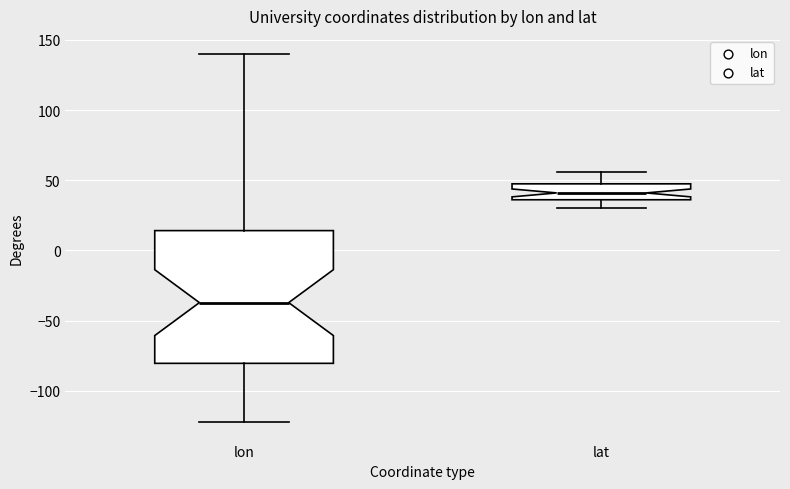

Reading left to right, read every box against the y-axis: the position of its median line, the range the box covers, and the ends of its whiskers. The values are not printed on the chart, so give them approximately, as read against the axis.

lon: median -35, box -80 to 15, whiskers -120 to 140
lat: median 40, box 35 to 45, whiskers 30 to 55